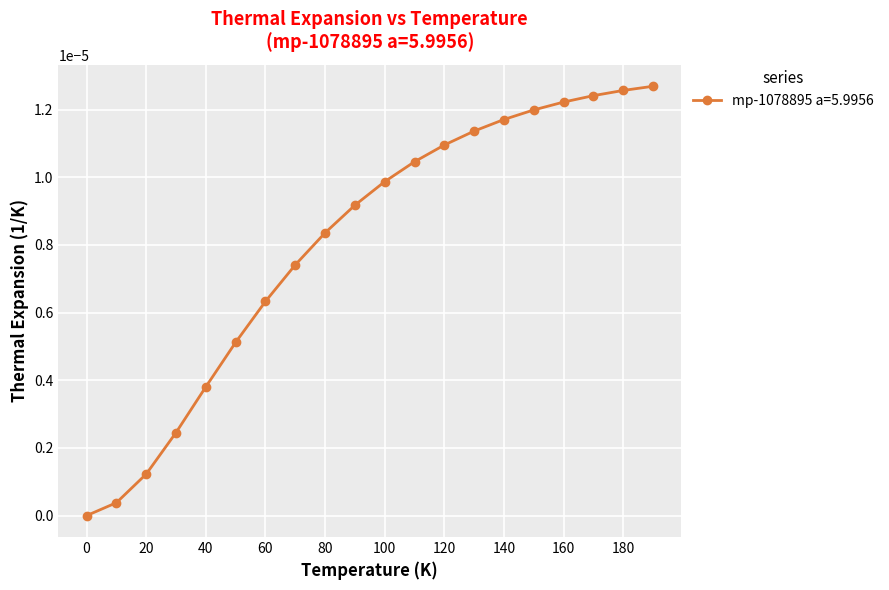

Rank the categories by value from lowest to highest.

0.0, 10.0, 20.0, 30.0, 40.0, 50.0, 60.0, 70.0, 80.0, 90.0, 100.0, 110.0, 120.0, 130.0, 140.0, 150.0, 160.0, 170.0, 180.0, 190.0